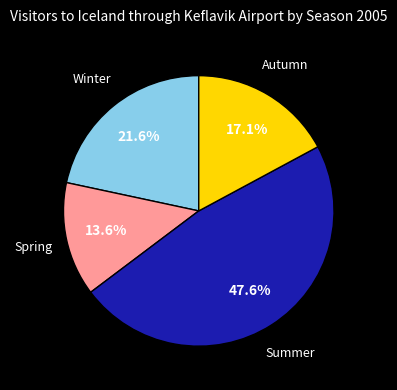

Is there a majority slice in this chart?

No